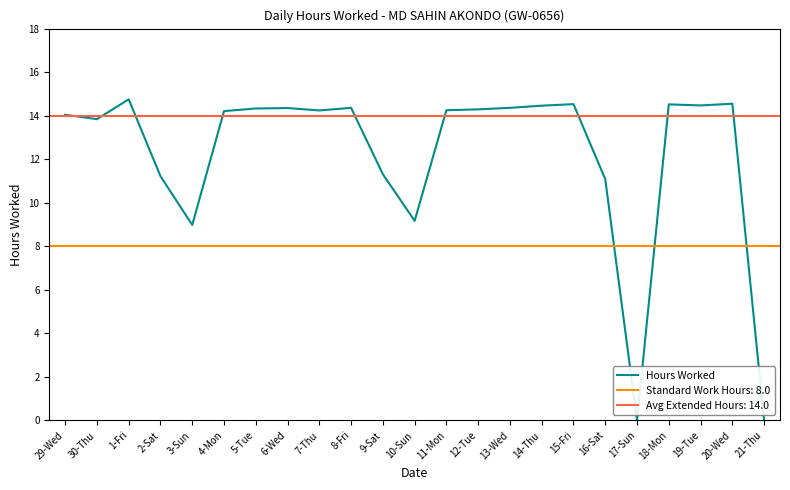

Rank the categories by value from lowest to highest.

17-Sun, 21-Thu, 3-Sun, 10-Sun, 16-Sat, 2-Sat, 9-Sat, 30-Thu, 29-Wed, 4-Mon, 7-Thu, 11-Mon, 12-Tue, 5-Tue, 6-Wed, 8-Fri, 13-Wed, 14-Thu, 19-Tue, 18-Mon, 15-Fri, 20-Wed, 1-Fri